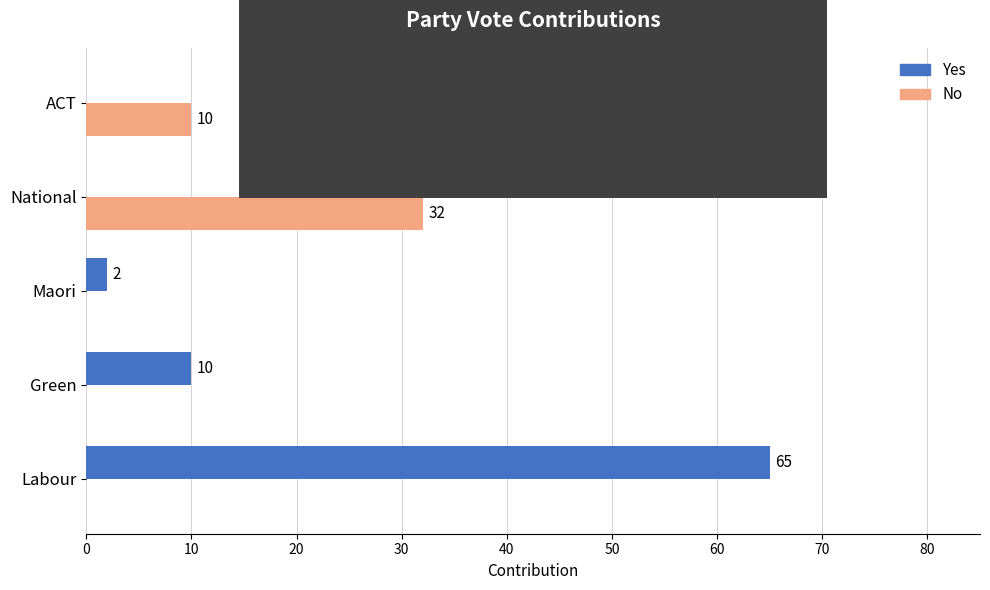

How many positive values does the Yes series have?

3